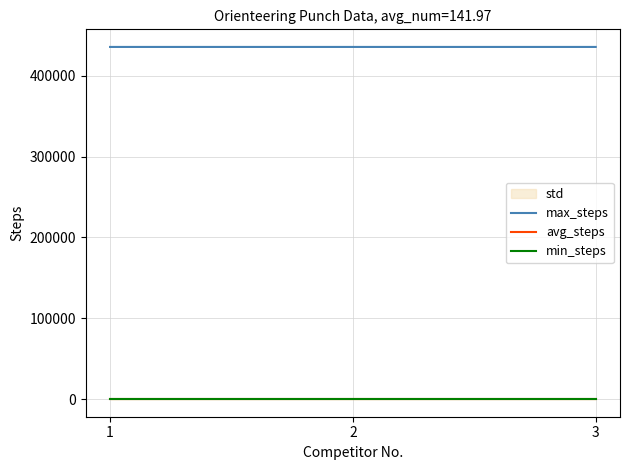

Between 1 and 2, which is larger?

2